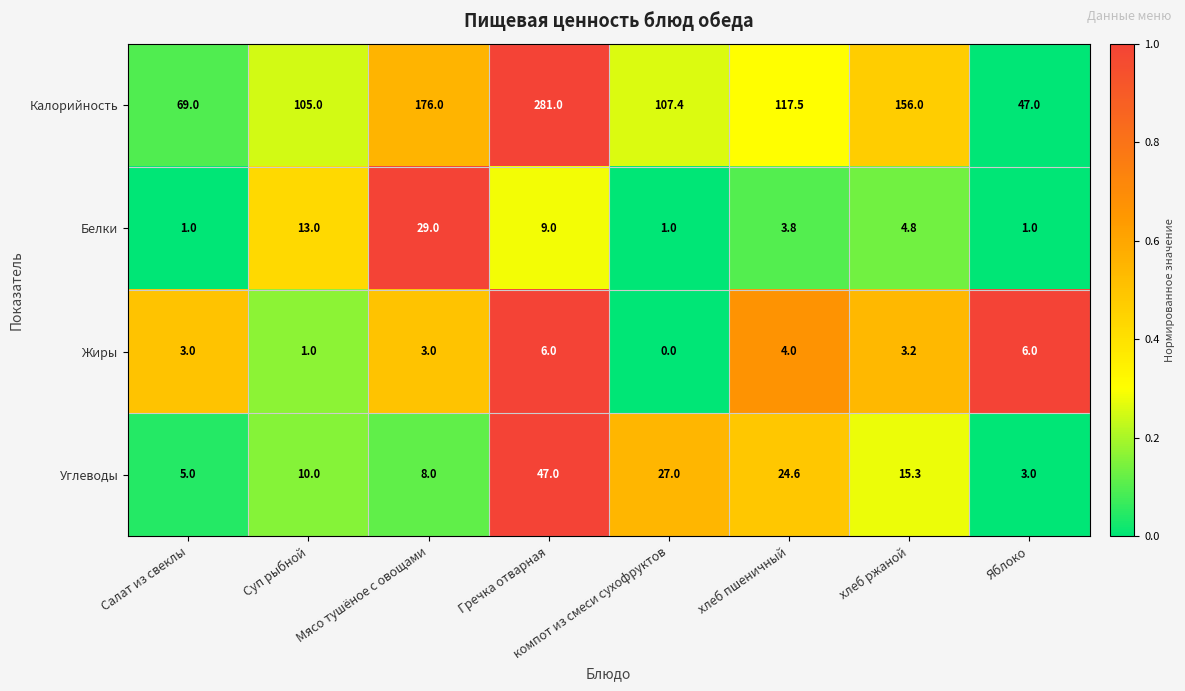

Which series has the largest range (max minus min)?

Калорийность